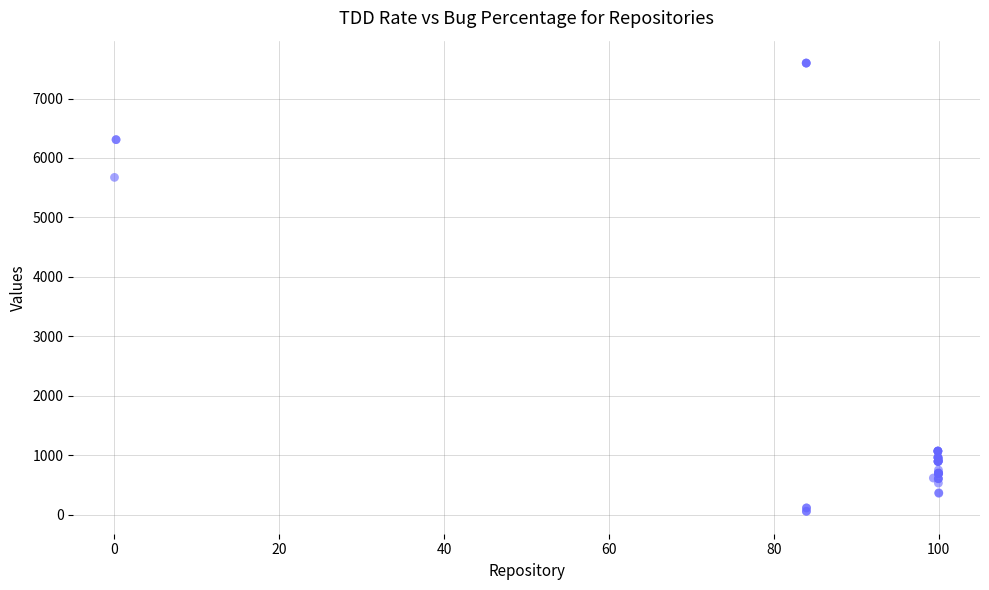

What Y value in the scatter plot is closest to 3826?

5673.8